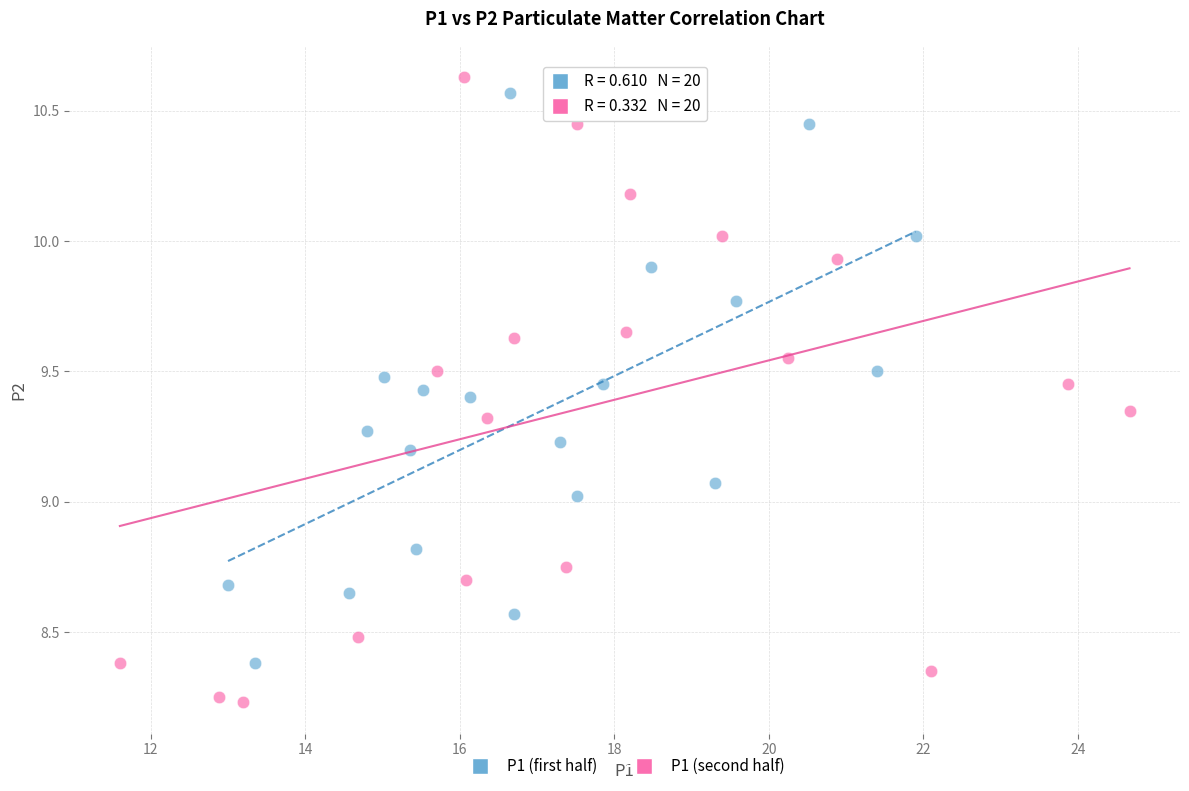

Which series has the largest Y range (max minus min)?

P1 (second half)